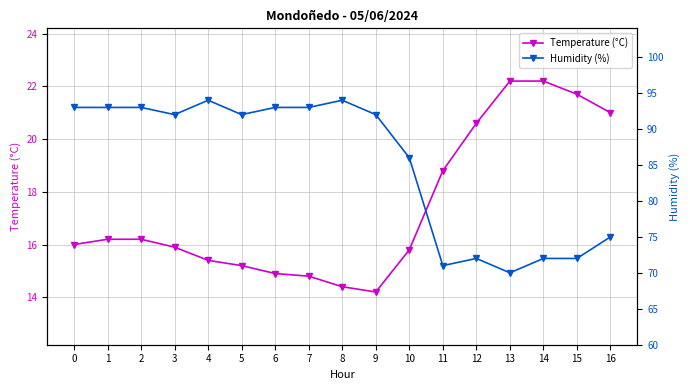

What are all the series names shown in the legend?

Temperature (°C), Humidity (%)